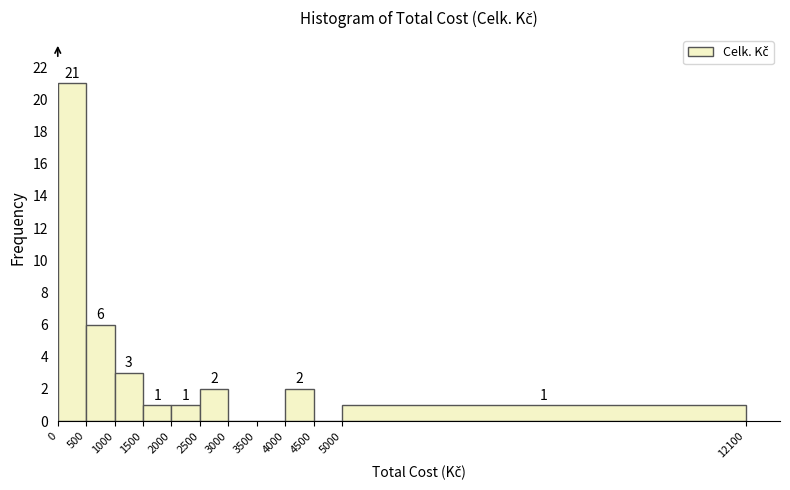

Over which range of the x-axis is the bar tallest?

0 to 500